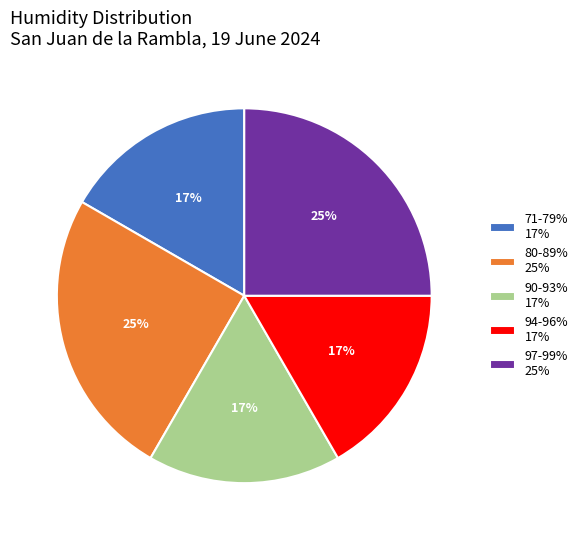

Is 71-79% 17% the majority of the pie?

No